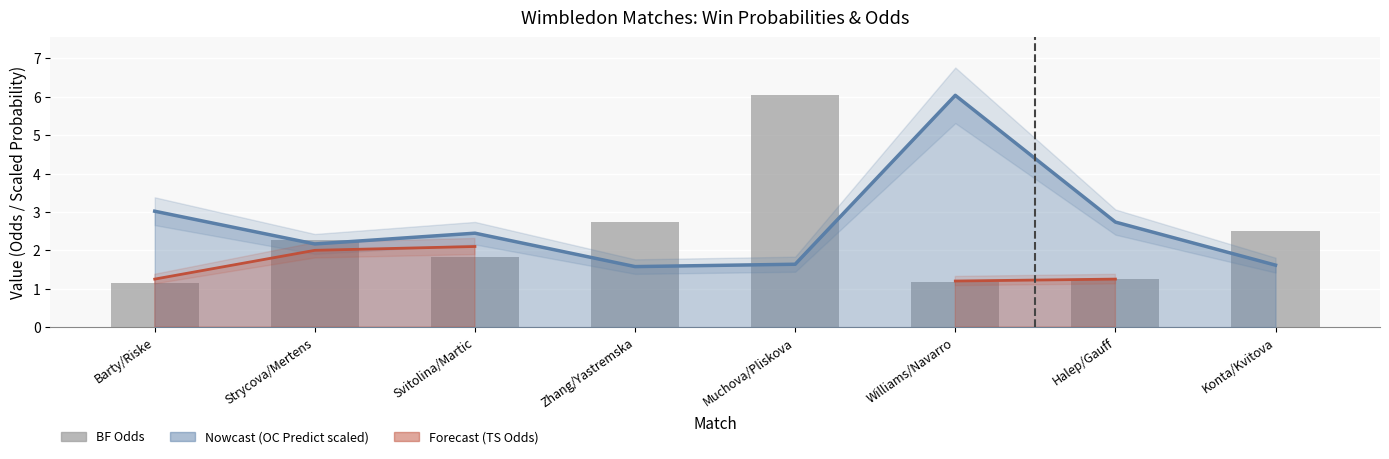

The chart shows a value of 1.2 at Barty/Riske. True or false?

True